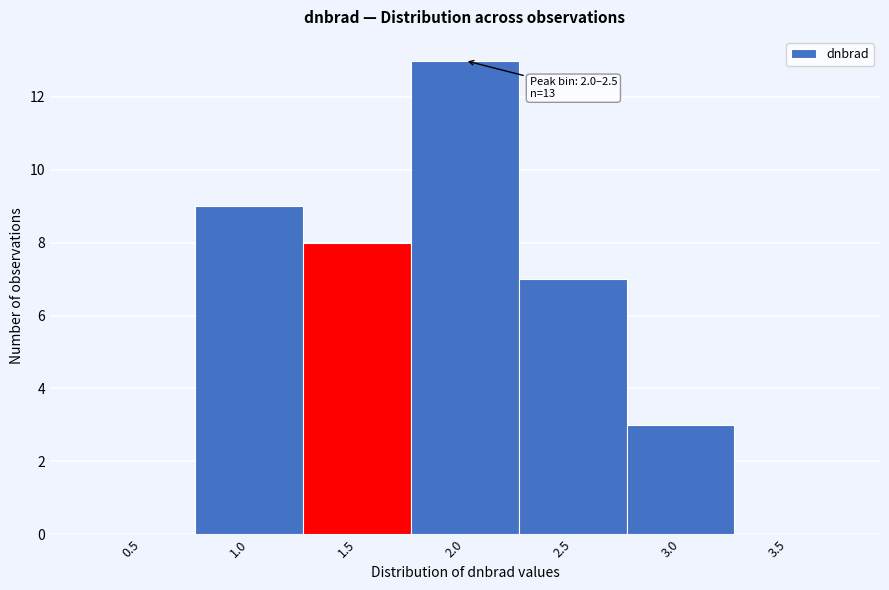

Reading left to right, what are all the values shown in this chart?

0.5=0	1.0=9	1.5=8	2.0=13	2.5=7	3.0=3	3.5=0